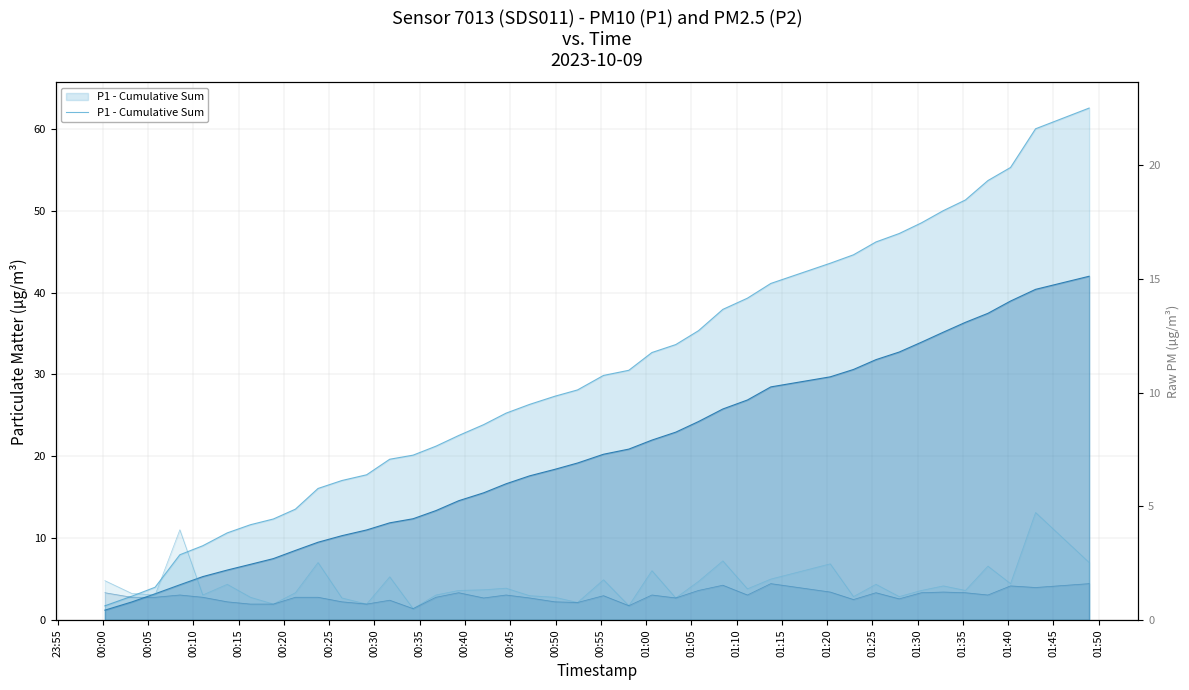

What is the label of the 7th point from the left?

00:25